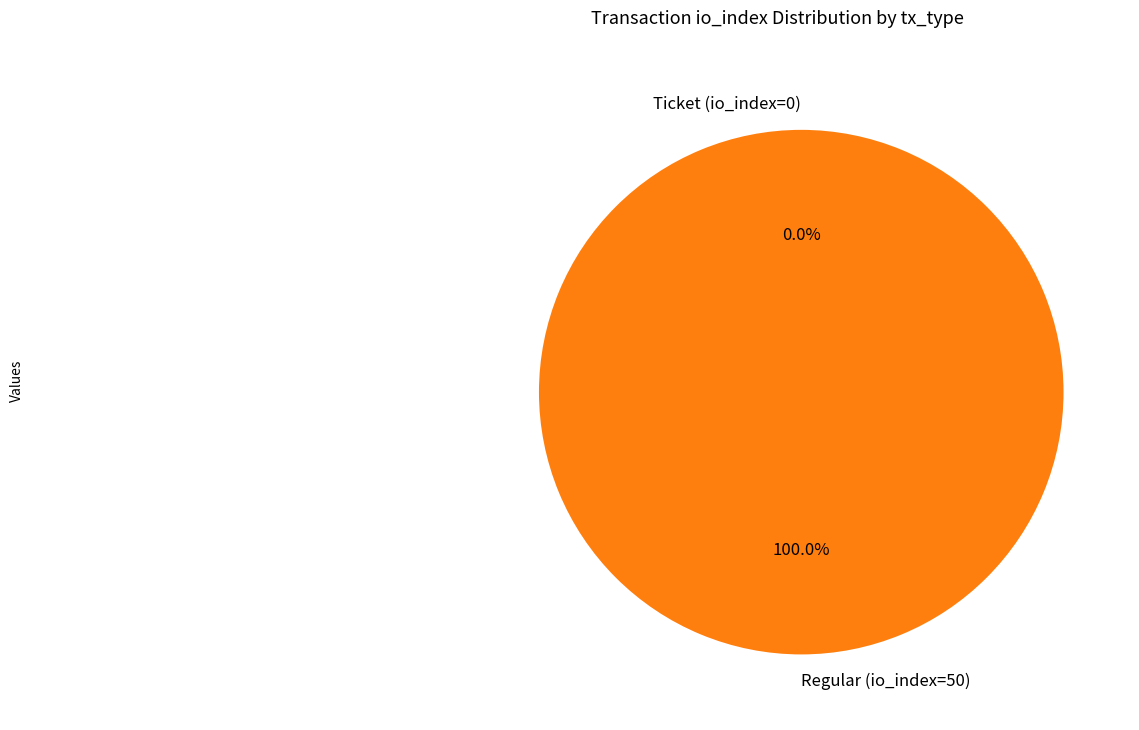

What is the change in value from Ticket (io_index=0) to Regular (io_index=50)?

+50